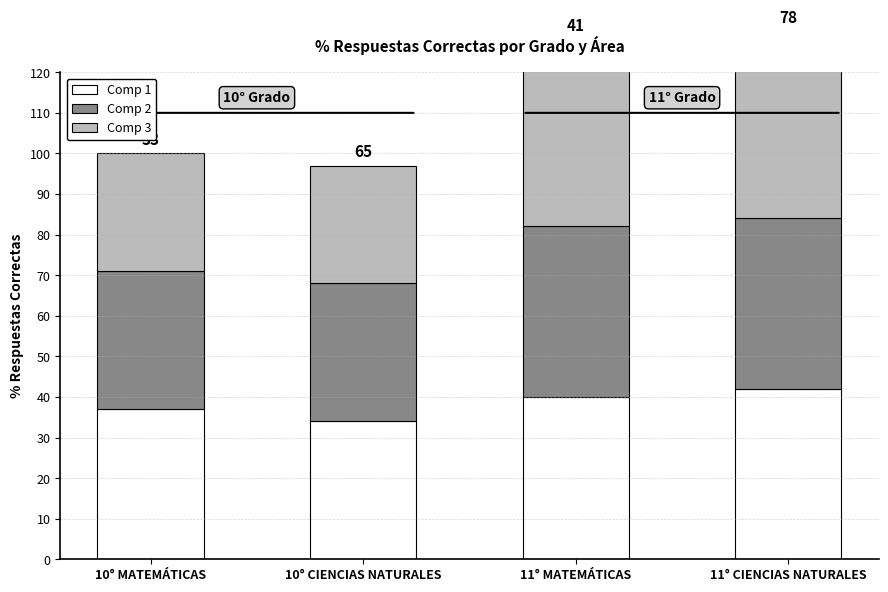

Reading right to left, list all the values displayed in this chart.

Comp 1: 11° CIENCIAS NATURALES=42	11° MATEMÁTICAS=40	10° CIENCIAS NATURALES=34	10° MATEMÁTICAS=37
Comp 2: 11° CIENCIAS NATURALES=42	11° MATEMÁTICAS=42	10° CIENCIAS NATURALES=34	10° MATEMÁTICAS=34
Comp 3: 11° CIENCIAS NATURALES=46	11° MATEMÁTICAS=46	10° CIENCIAS NATURALES=29	10° MATEMÁTICAS=29